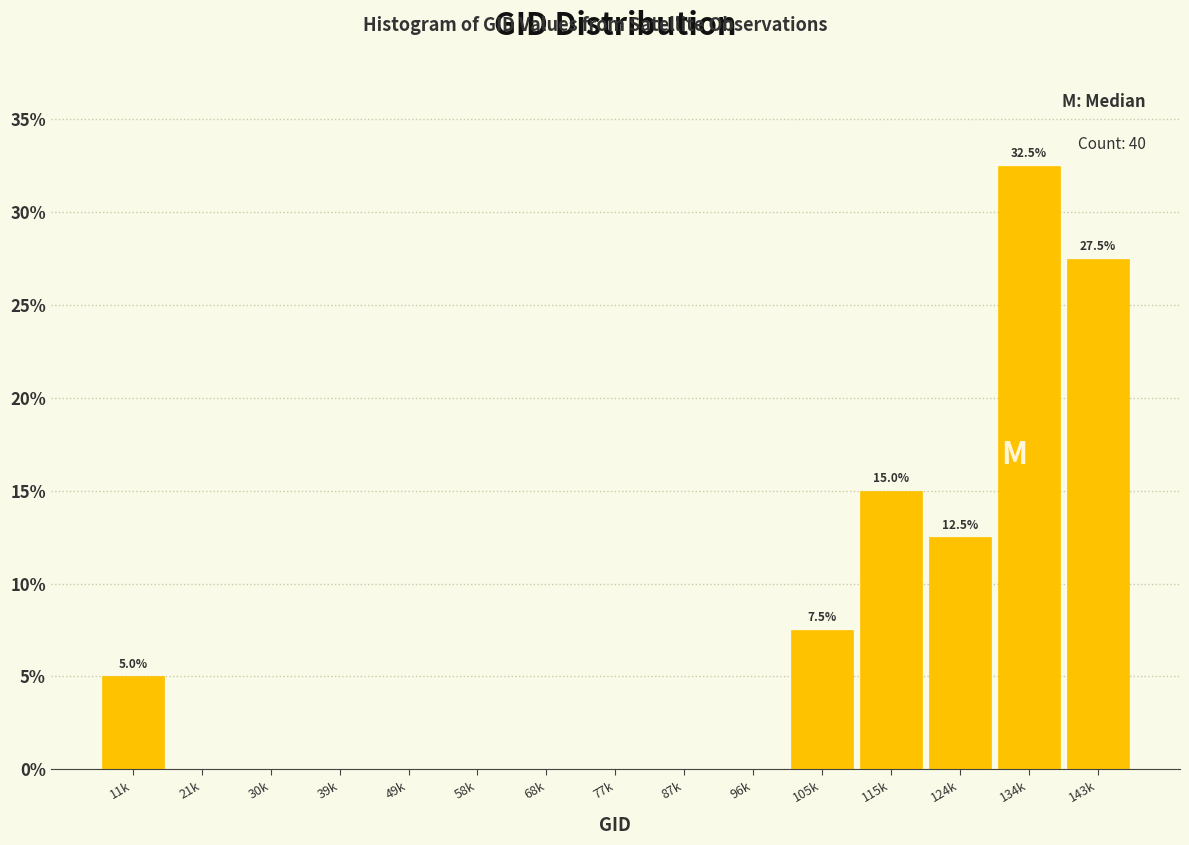

Reading left to right, extract all data points from this chart.

11k=5.0	21k=0.0	30k=0.0	39k=0.0	49k=0.0	58k=0.0	68k=0.0	77k=0.0	87k=0.0	96k=0.0	105k=7.5	115k=15.0	124k=12.5	134k=32.5	143k=27.5